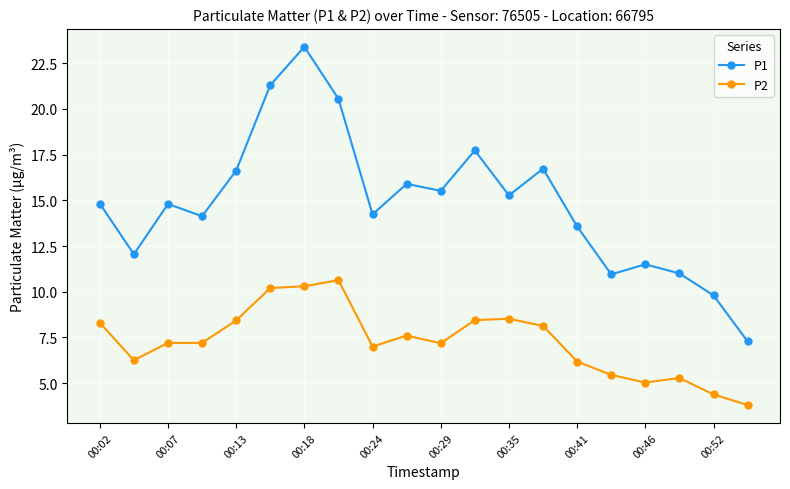

True or false: P1 and P2 cross at least once.

False